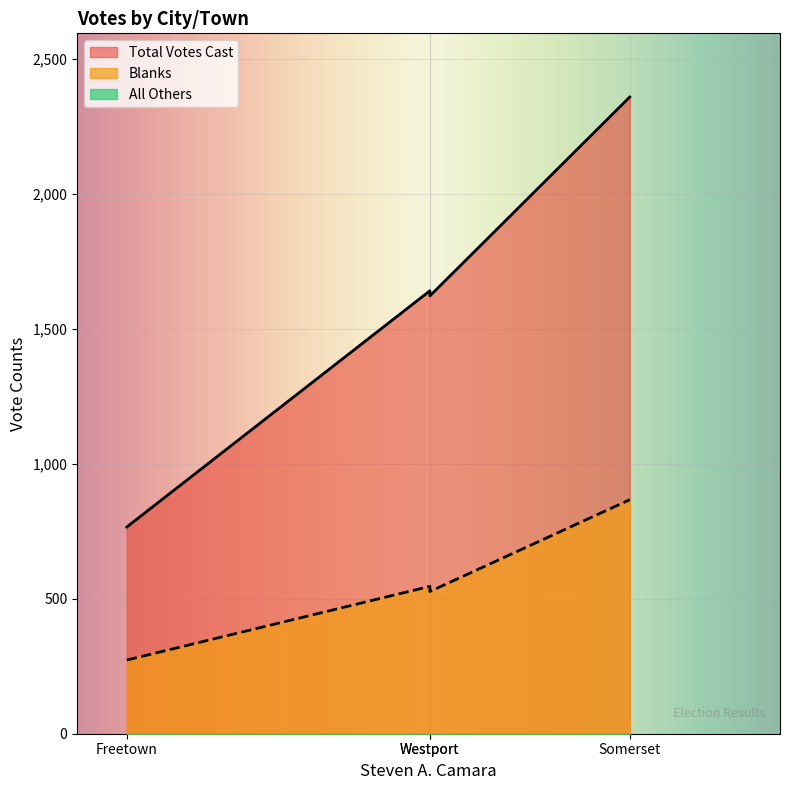

What is the difference between the highest and lowest values at Freetown?

766